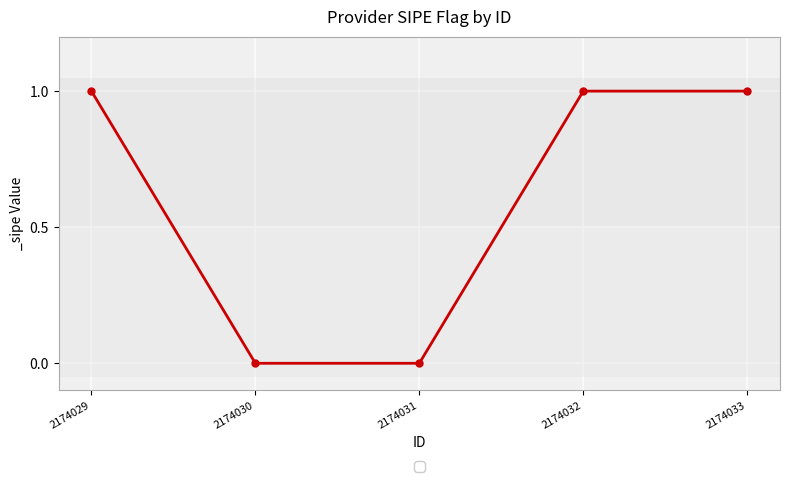

True or false: there are more than 2 points higher than both neighbors.

False